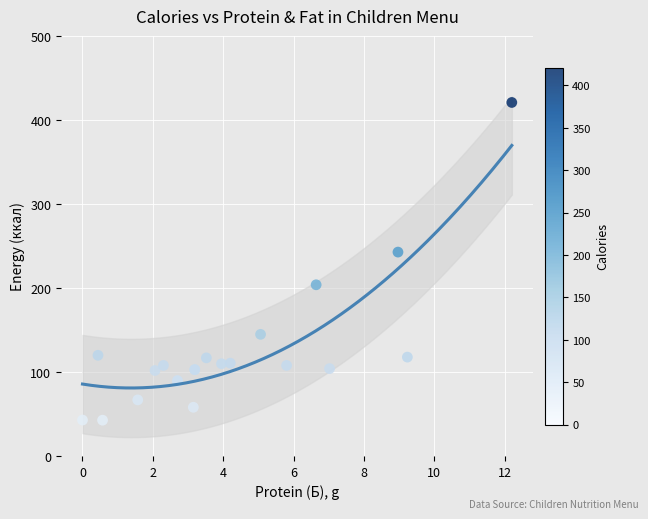

What Y value in the scatter plot is closest to 231?

242.9